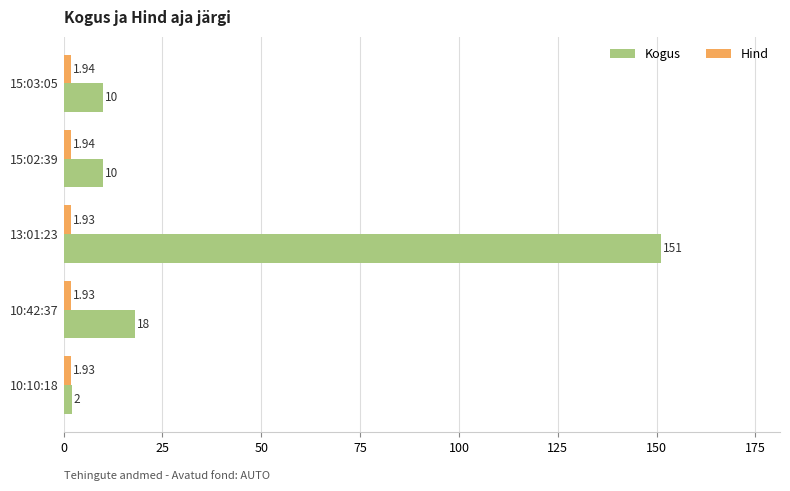

Rank the series by their average value, from highest to lowest.

Kogus, Hind